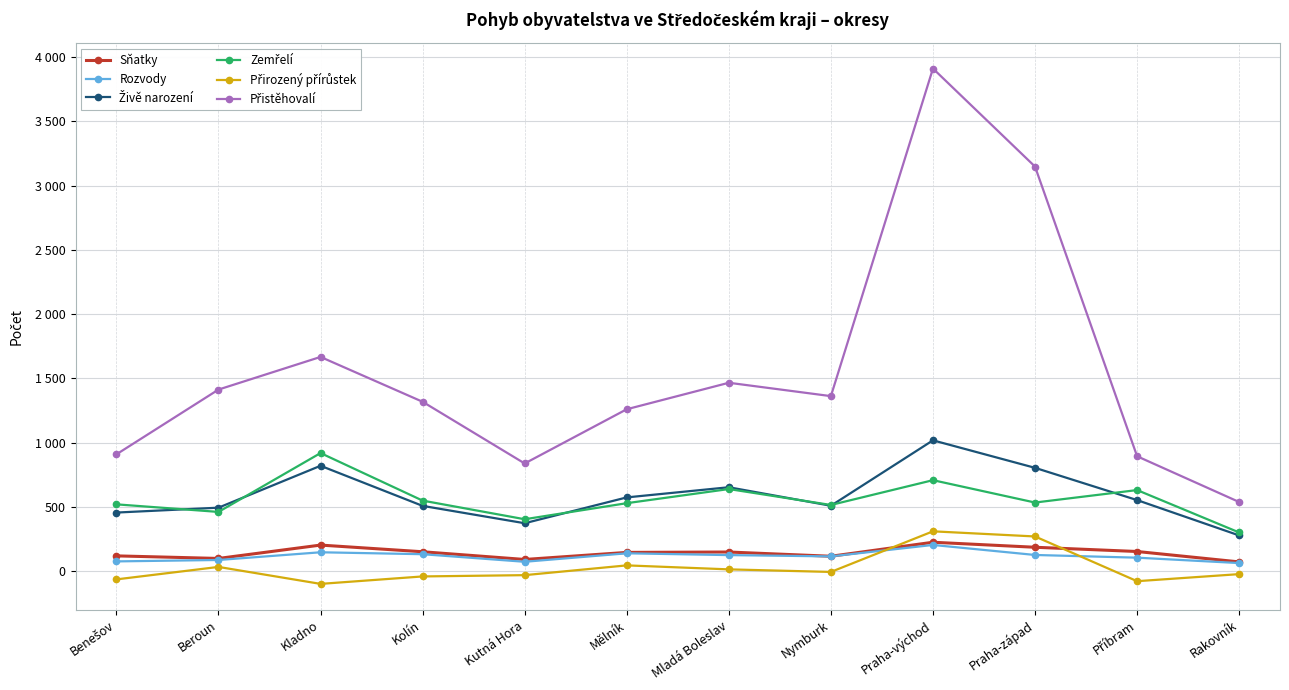

Is this an area chart (filled region under the line)?

No